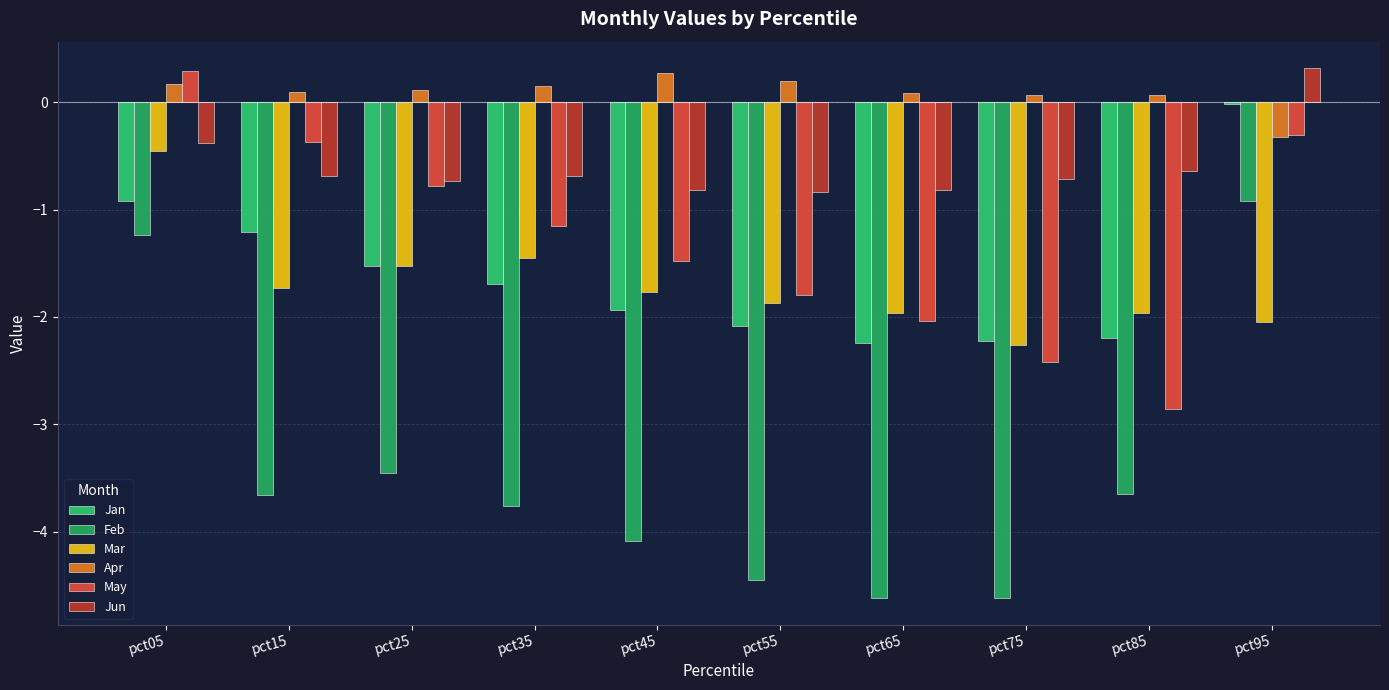

The Apr series shows 0.1 at pct85. True or false?

True